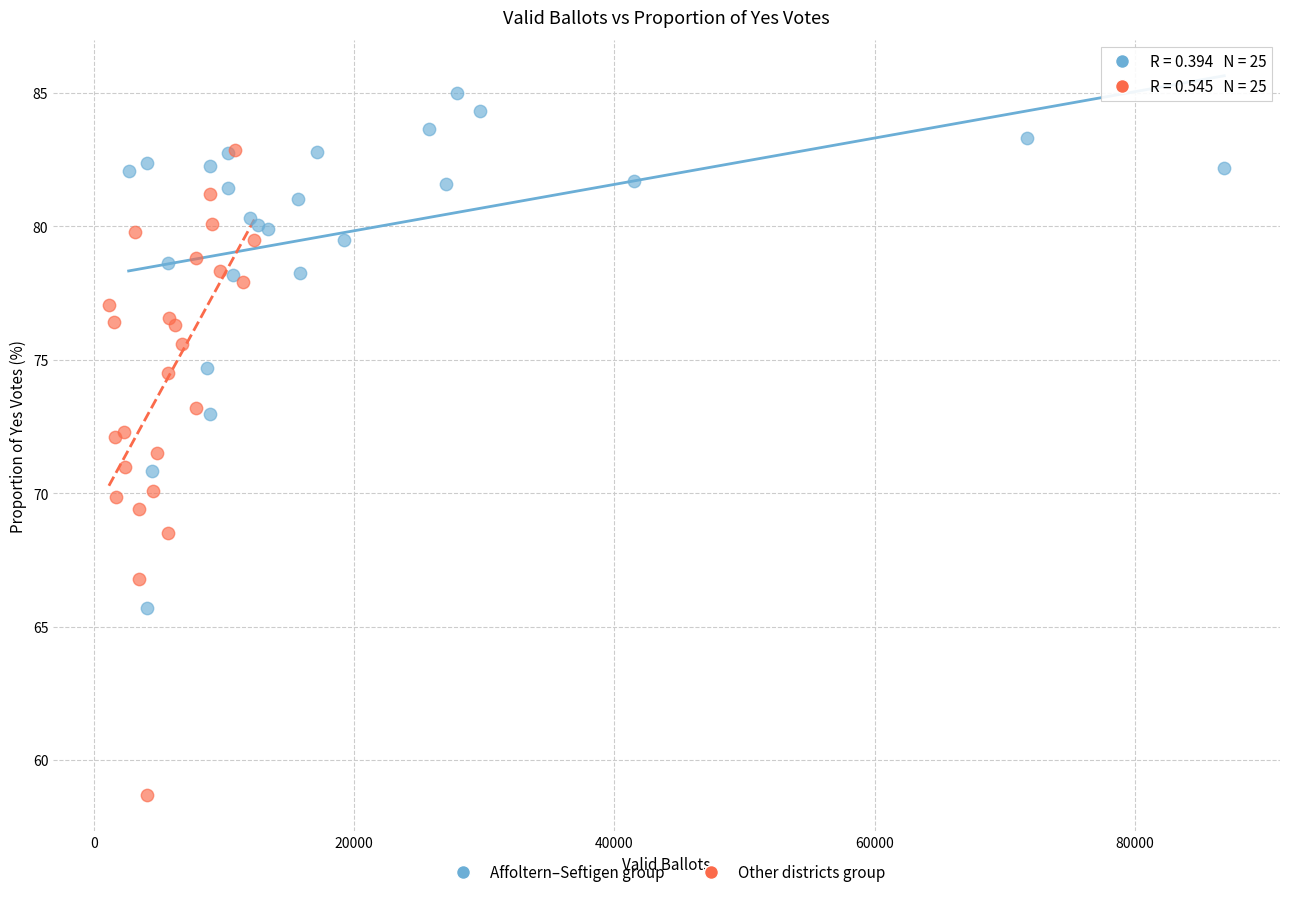

Which series contains the highest Y value?

Affoltern–Seftigen group